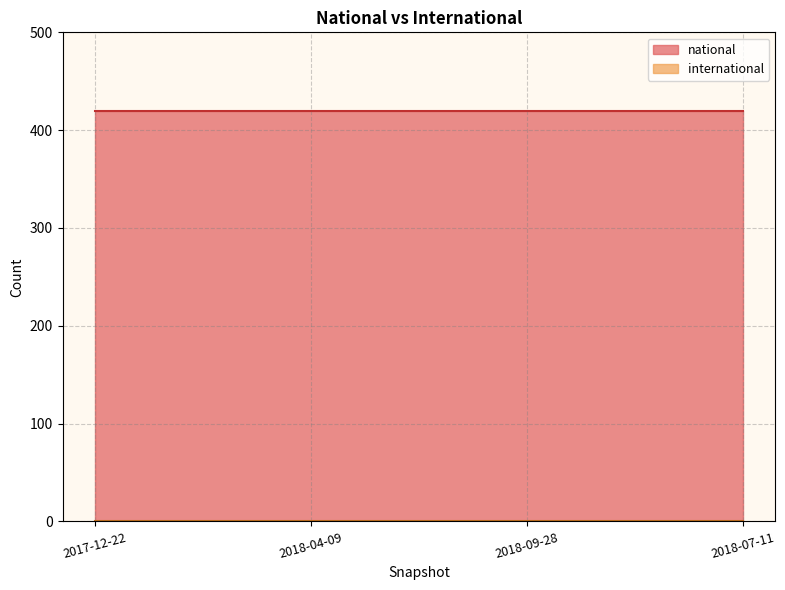

The international series shows 0 at 2018-04-09. True or false?

True